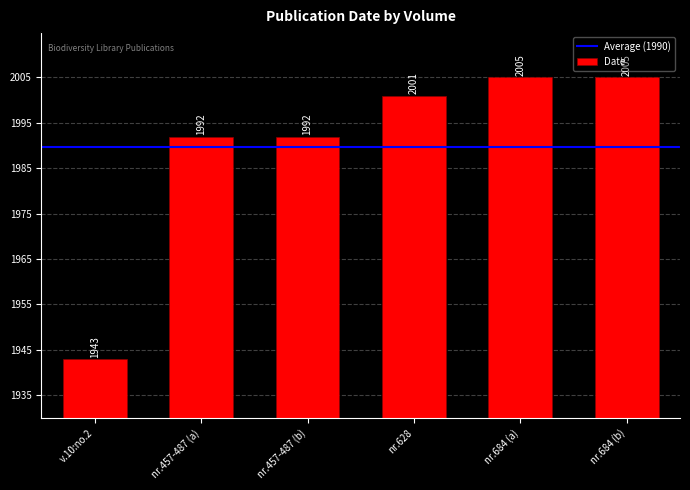

Reading left to right, list all the values displayed in this chart.

1943	1992	1992	2001	2005	2005